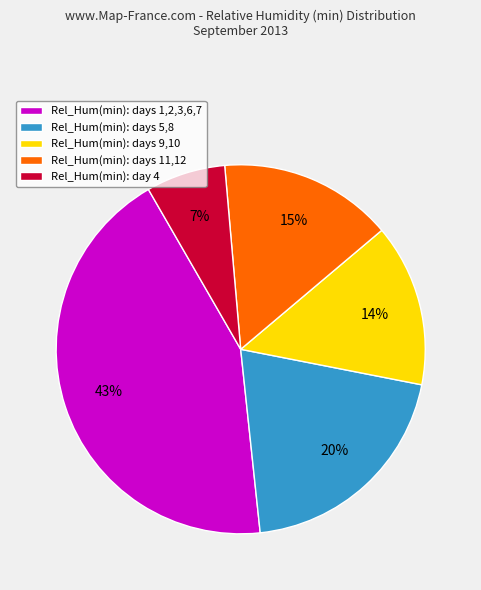

Is it true that Rel_Hum(min): days 5,8 is 10% of the pie?

False